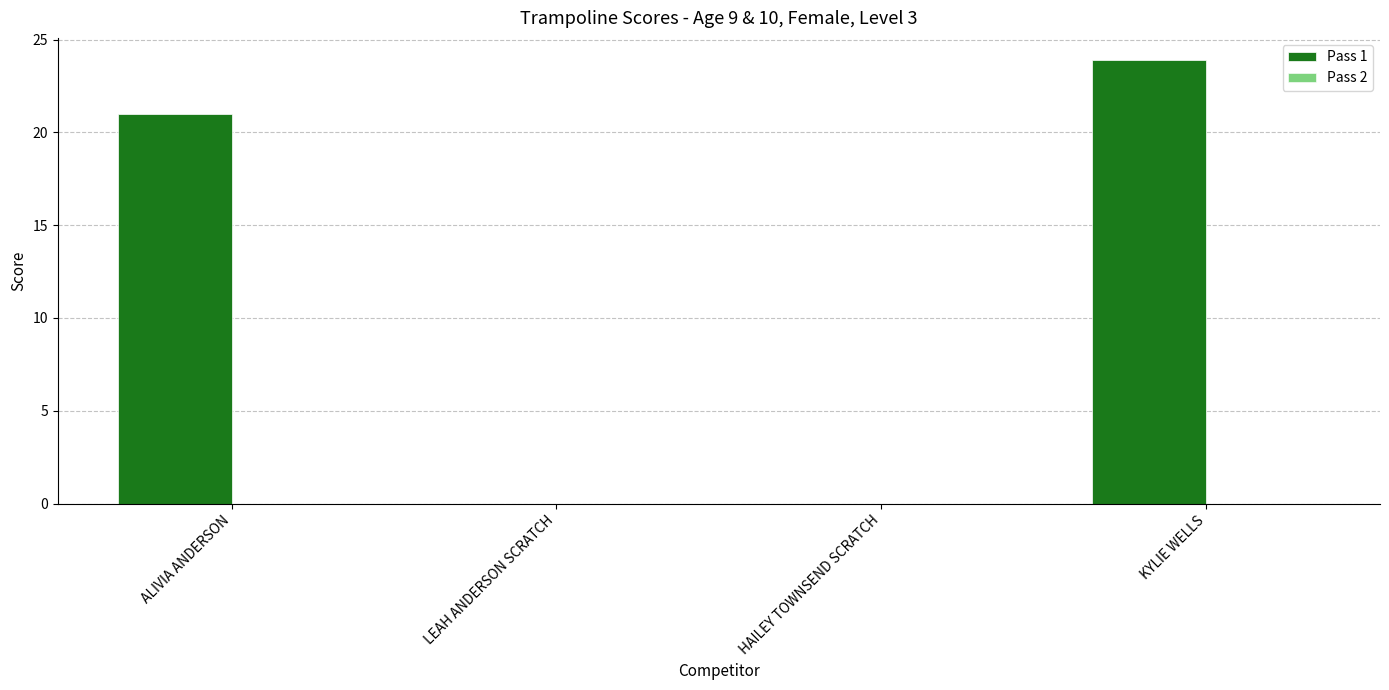

Reading left to right, transcribe all the data shown in this chart.

ALIVIA ANDERSON=21.0	LEAH ANDERSON SCRATCH=0.0	HAILEY TOWNSEND SCRATCH=0.0	KYLIE WELLS=23.9